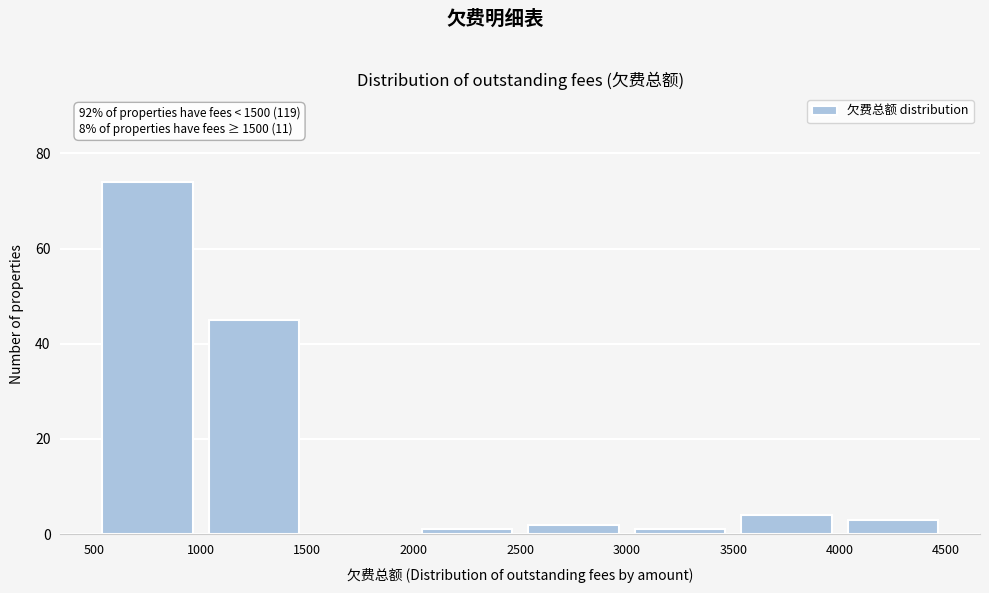

Which range on the x-axis has the tallest bar?

500 to 1000